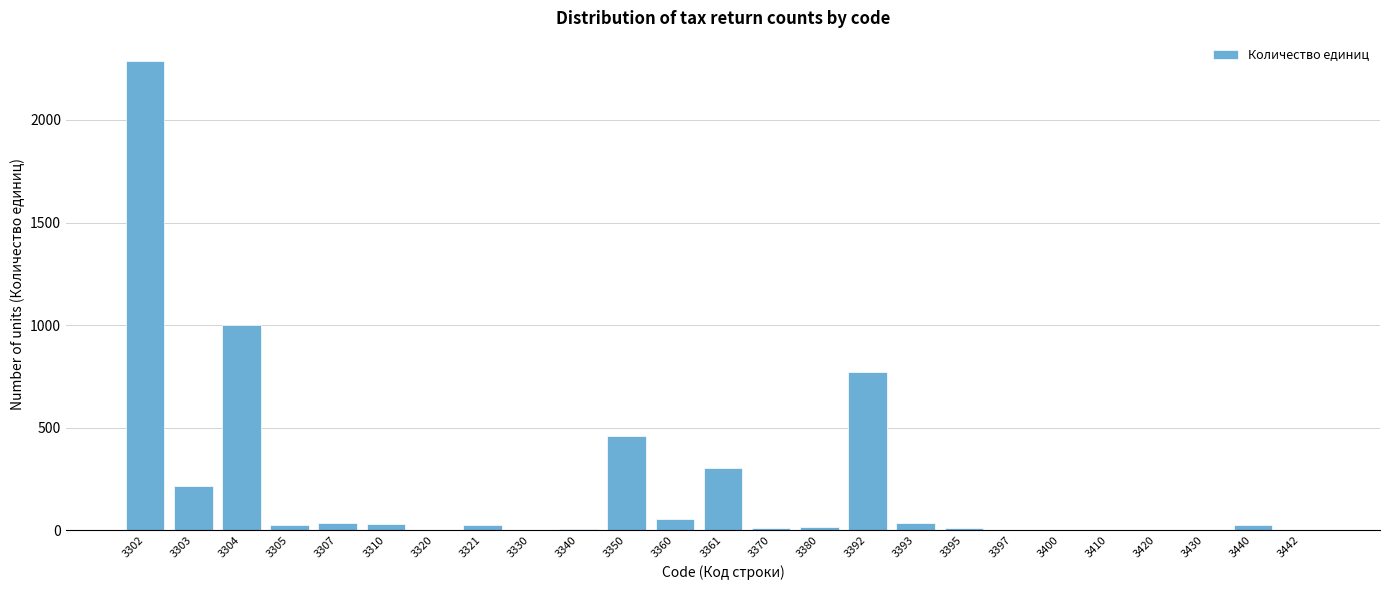

What is the maximum value shown in the chart?

2286